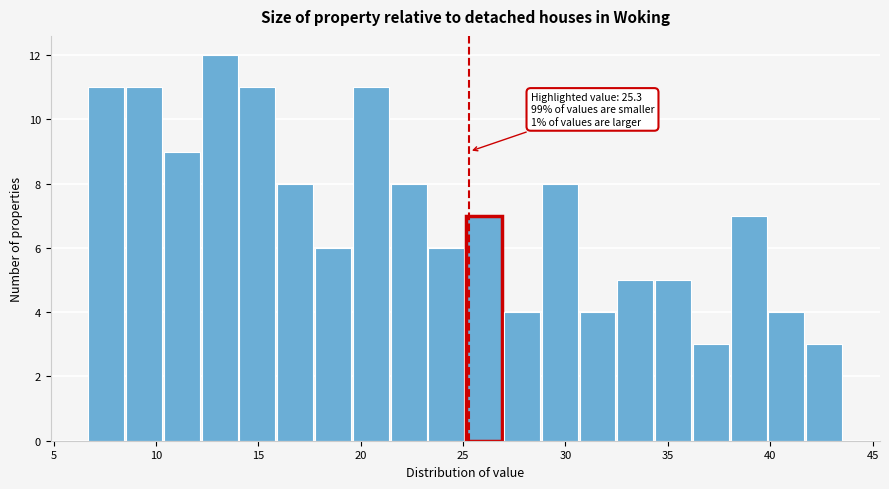

Read against the x-axis, roughly where is the centre of the tallest bar?

13.0